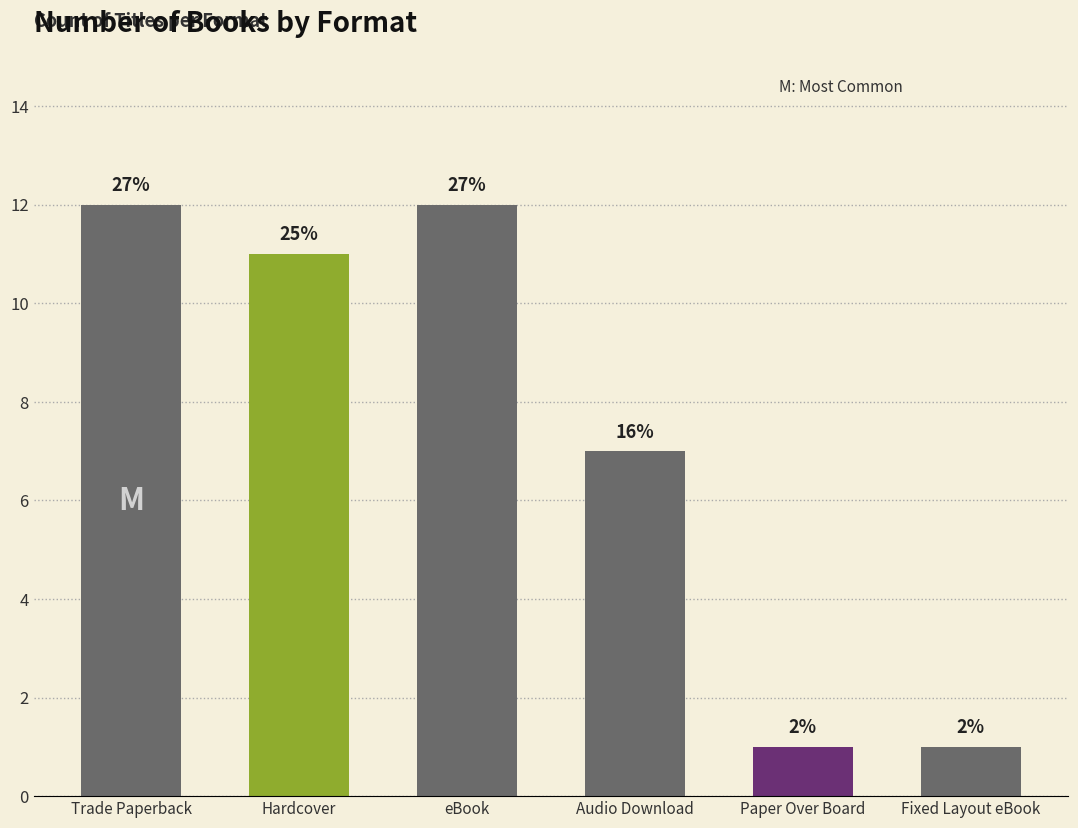

Does the chart contain any negative values?

No